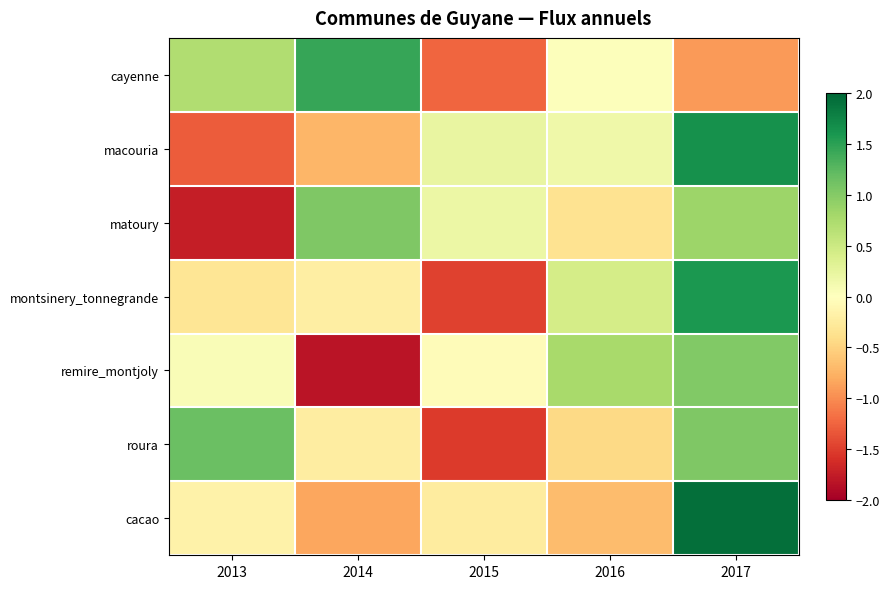

Rank the series at 2015 from lowest to highest value.

roura, montsinery_tonnegrande, cayenne, cacao, remire_montjoly, matoury, macouria